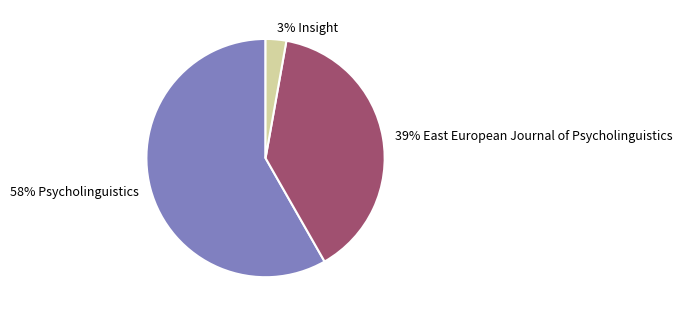

The 39% East European Journal of Psycholinguistics slice represents 39% of the pie. True or false?

True